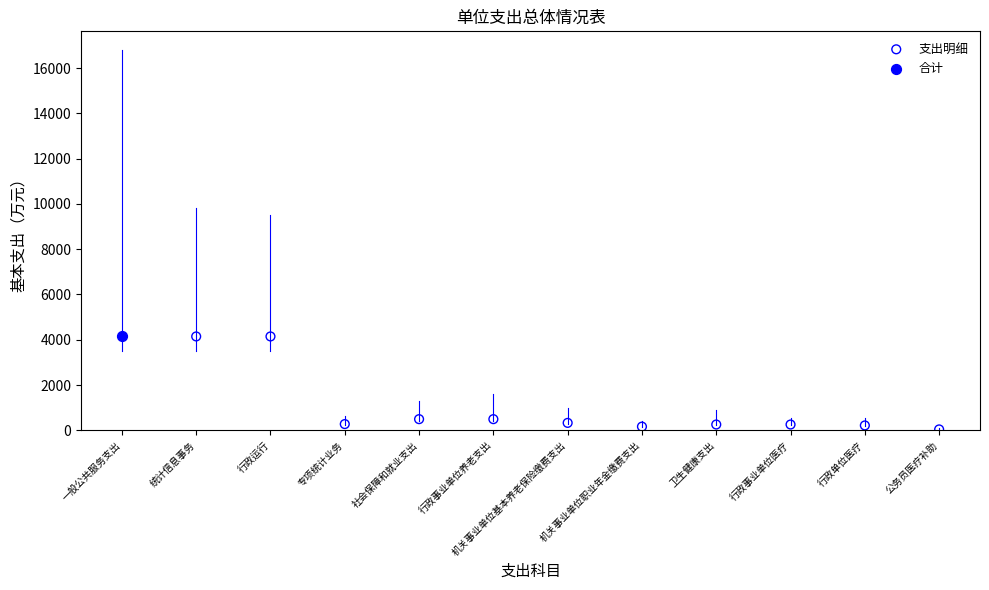

What are all the series names shown in the legend?

支出明细, 合计